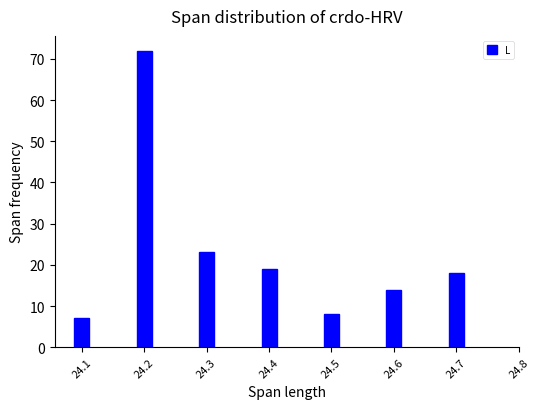

Reading left to right, list all the values displayed in this chart.

7	72	23	19	8	14	18